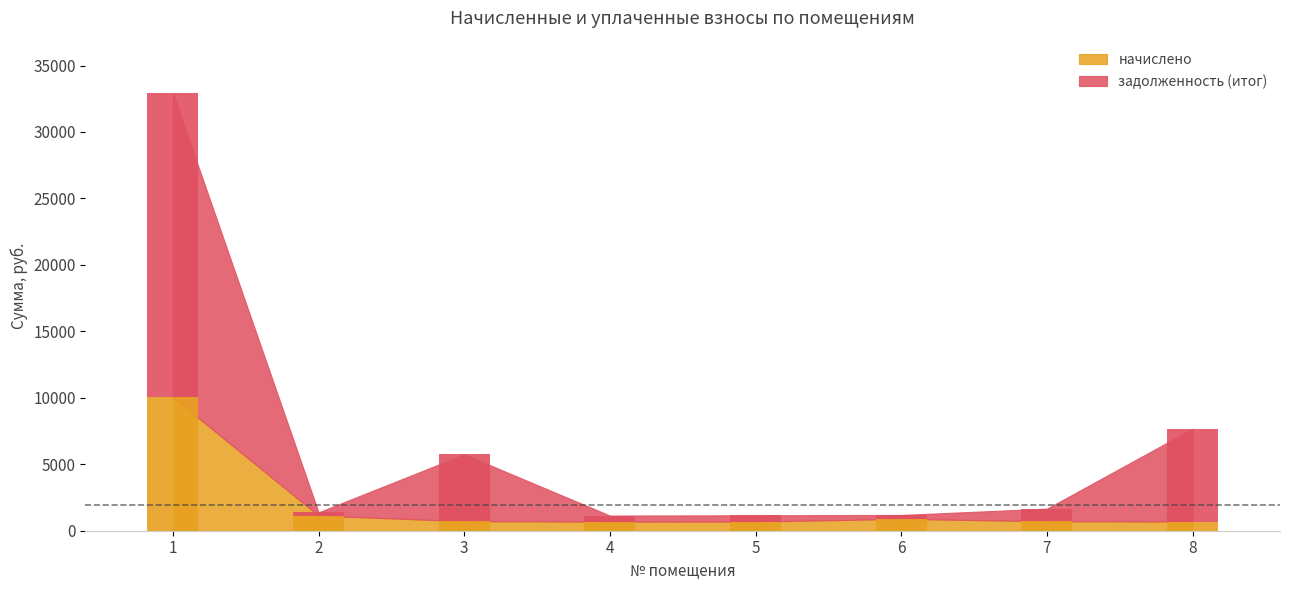

Where does the задолженность (итог) series first go above 950?

1